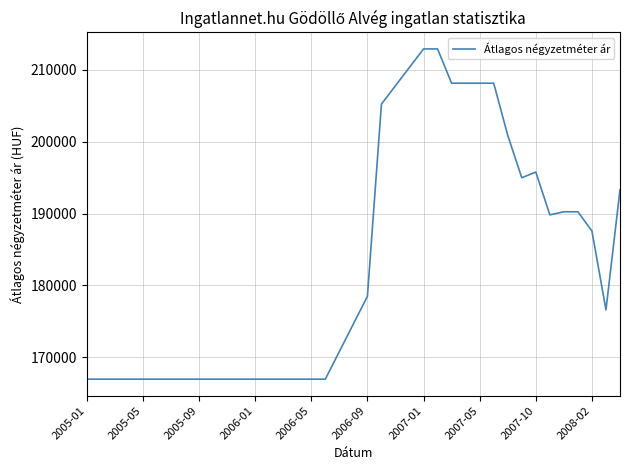

What is the maximum value shown in the chart?

212875